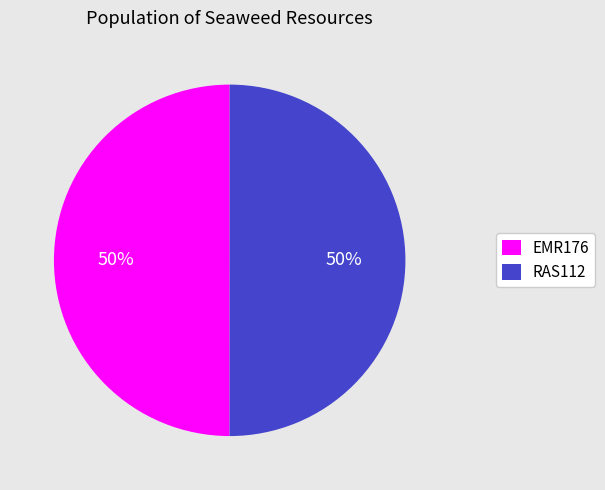

Is it true that RAS112 is 36% of the pie?

False